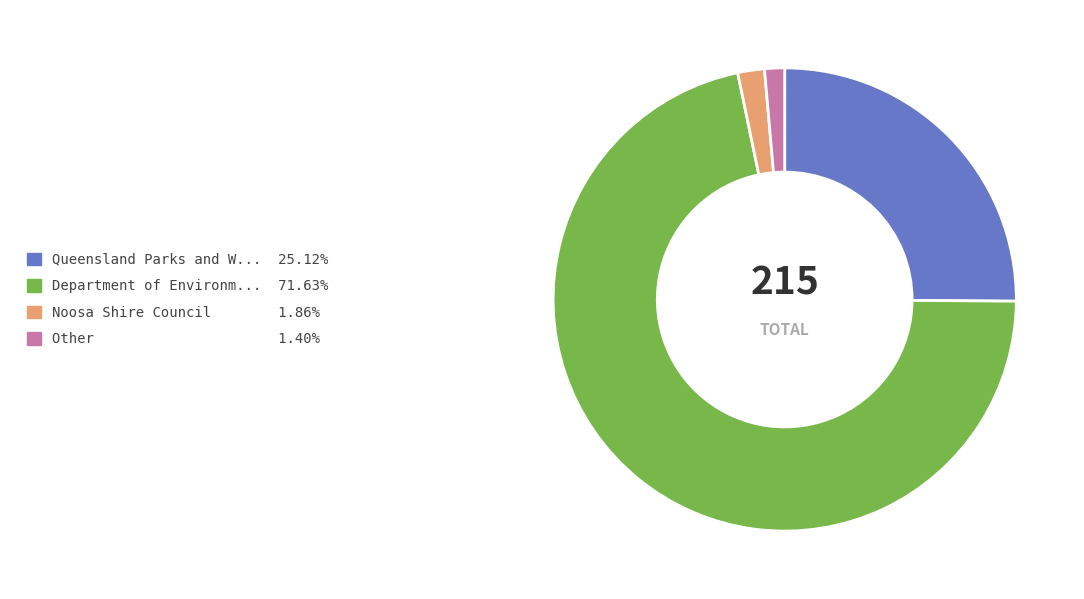

Is there a majority slice in this chart?

Yes